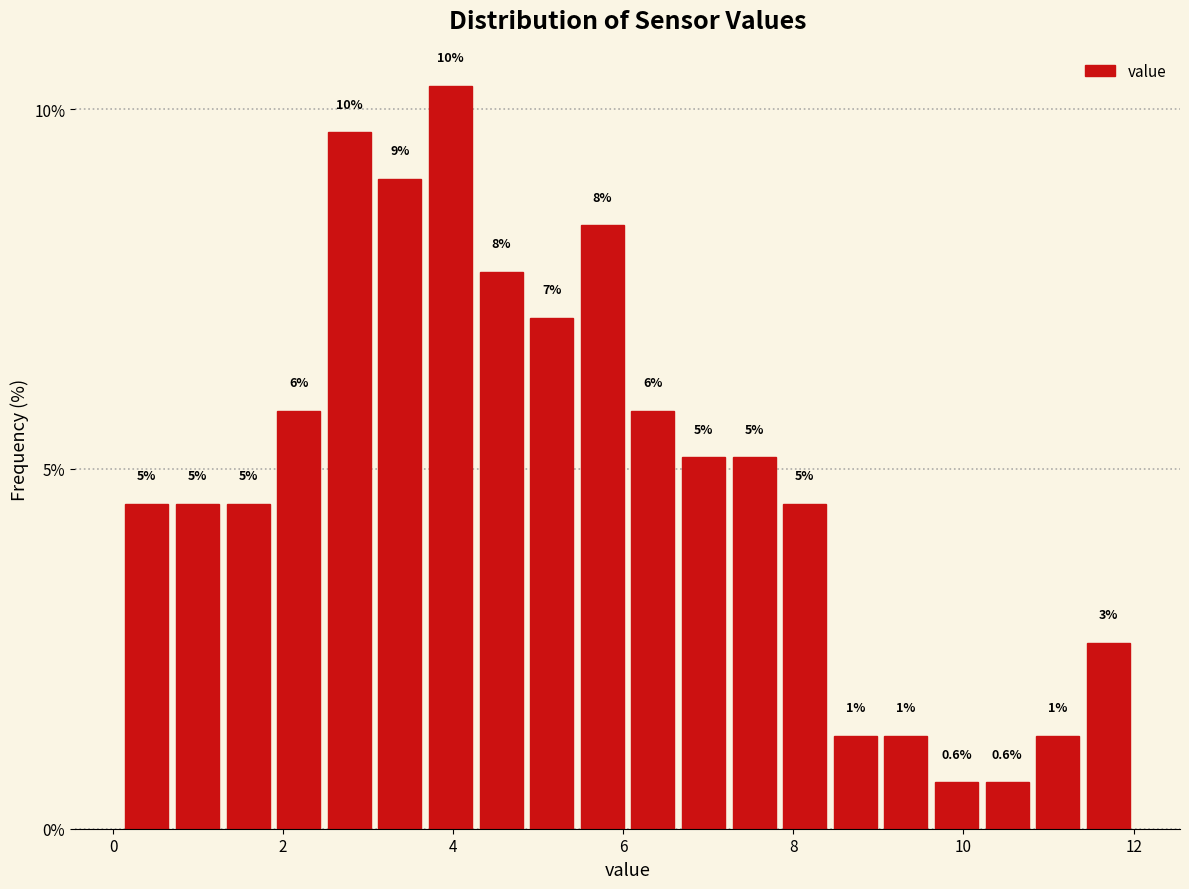

Around what value on the x-axis is the tallest bar? Give the approximate position of its centre, as read against the axis.

4.0